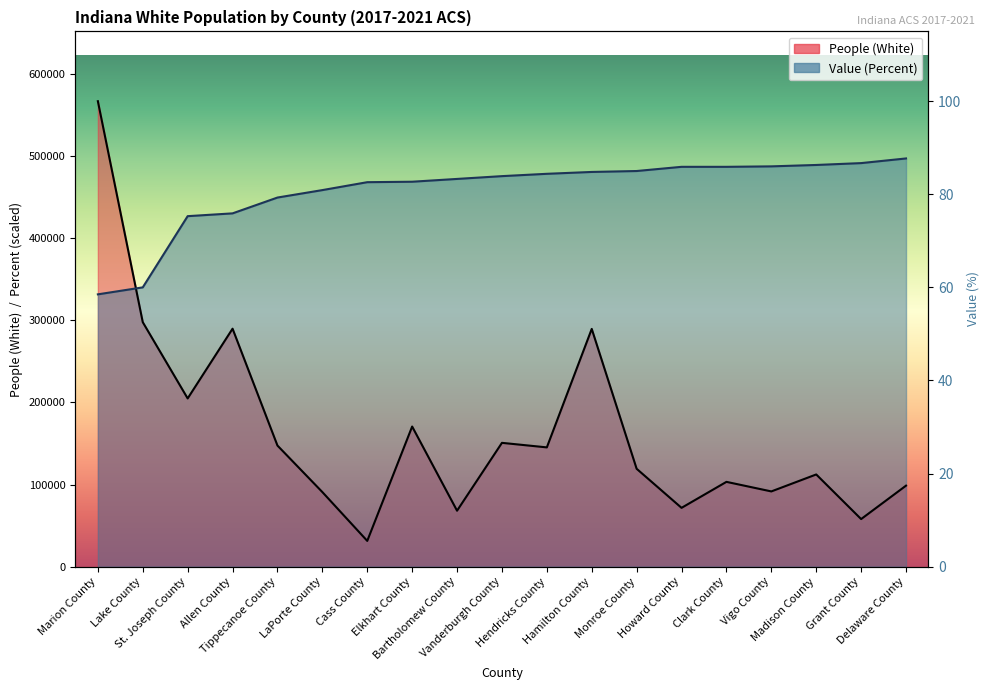

What is the value of the People (White) point at the 2nd from the left?

297799.0